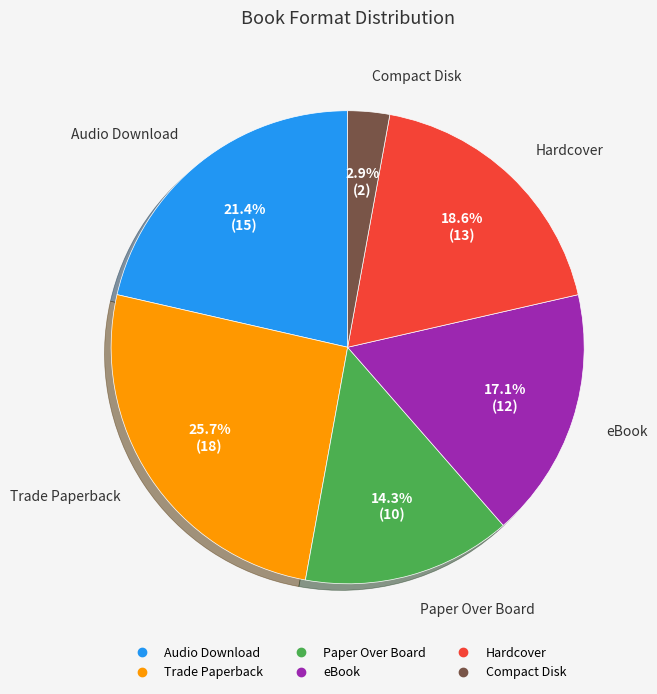

How many slices are in this pie chart?

6